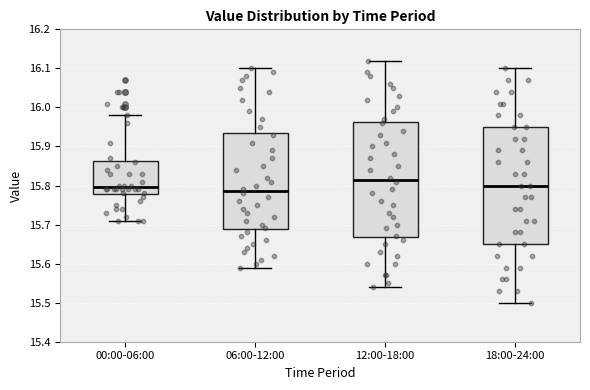

Where does the lower whisker of the box for 12:00-18:00 end on the y-axis? The values are not printed on the chart, so give them approximately, as read against the axis.

15.54